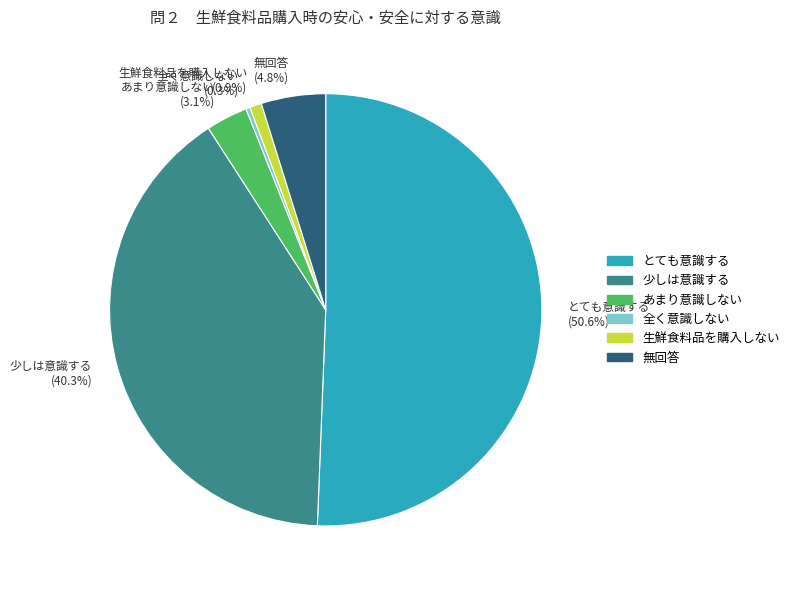

What is the total percentage of 少しは意識する and あまり意識しない?

43.4%